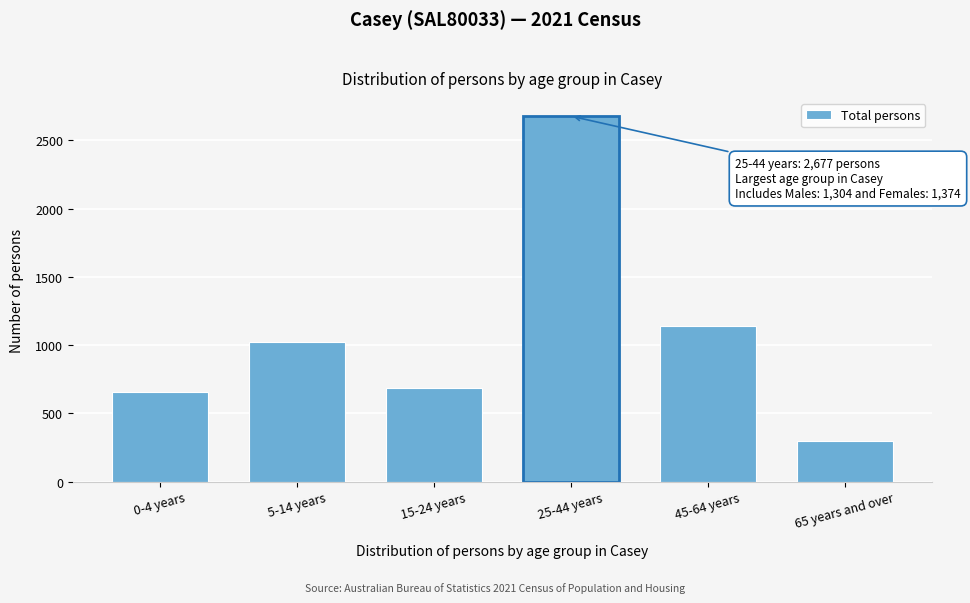

Reading left to right, list all the values displayed in this chart.

654	1023	689	2677	1137	295